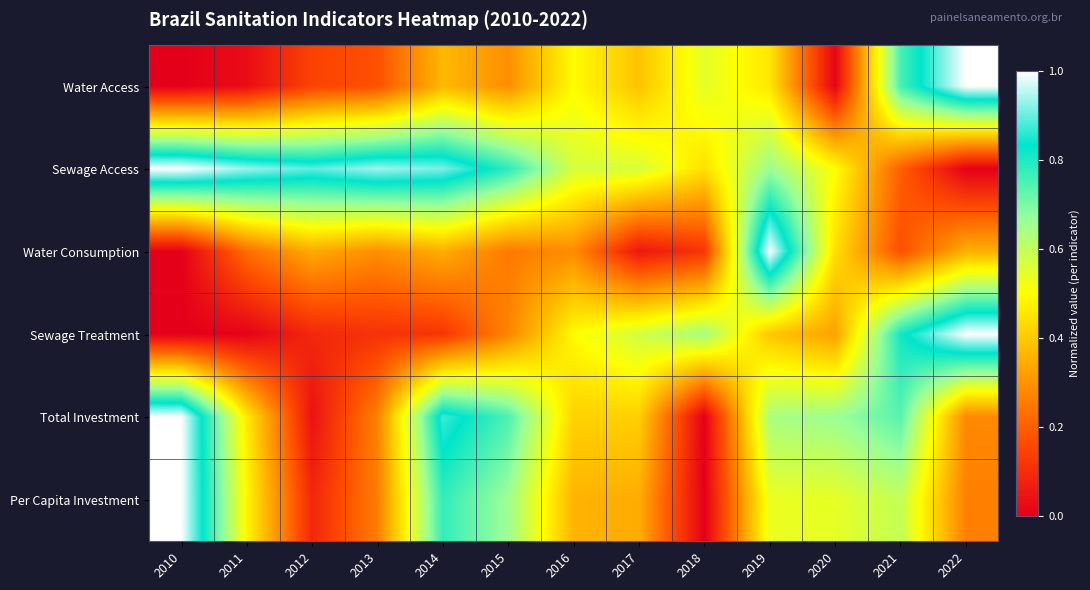

Reading left to right, list all the values displayed in this chart.

Water Access: 2010=0.0	2011=0.0	2012=0.1	2013=0.2	2014=0.4	2015=0.3	2016=0.5	2017=0.4	2018=0.5	2019=0.5	2020=0.0	2021=0.8	2022=1.0
Sewage Access: 2010=1.0	2011=0.9	2012=0.9	2013=0.9	2014=0.9	2015=0.8	2016=0.6	2017=0.6	2018=0.4	2019=0.7	2020=0.5	2021=0.2	2022=0.0
Water Consumption: 2010=0.0	2011=0.2	2012=0.3	2013=0.3	2014=0.3	2015=0.3	2016=0.3	2017=0.1	2018=0.1	2019=1.0	2020=0.4	2021=0.2	2022=0.4
Sewage Treatment: 2010=0.0	2011=0.0	2012=0.1	2013=0.1	2014=0.1	2015=0.3	2016=0.5	2017=0.6	2018=0.6	2019=0.4	2020=0.3	2021=0.8	2022=1.0
Total Investment: 2010=1.0	2011=0.5	2012=0.0	2013=0.3	2014=0.9	2015=0.8	2016=0.4	2017=0.4	2018=0.0	2019=0.6	2020=0.7	2021=0.7	2022=0.3
Per Capita Investment: 2010=1.0	2011=0.5	2012=0.1	2013=0.3	2014=0.8	2015=0.7	2016=0.4	2017=0.3	2018=0.0	2019=0.5	2020=0.5	2021=0.6	2022=0.3